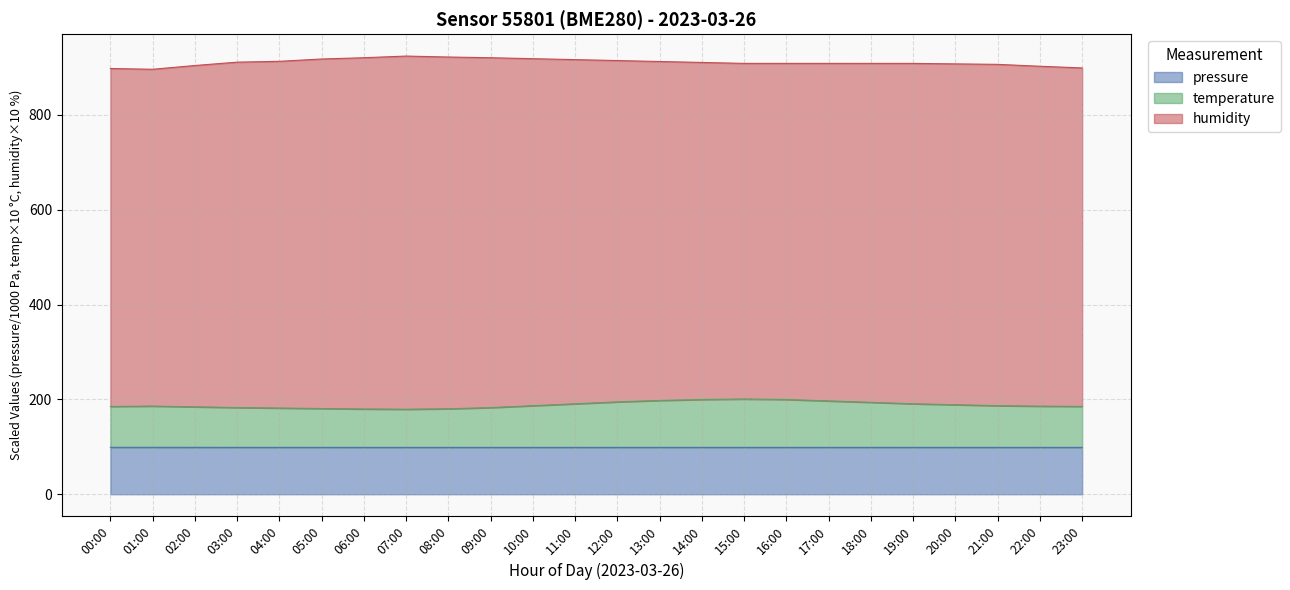

What is the value of the temperature point at the 24th from the left?

185.3